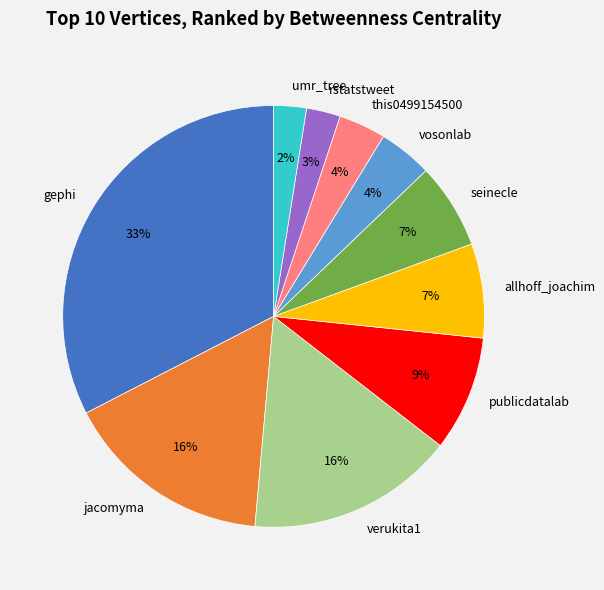

Combined, do gephi and seinecle account for over 50%?

No